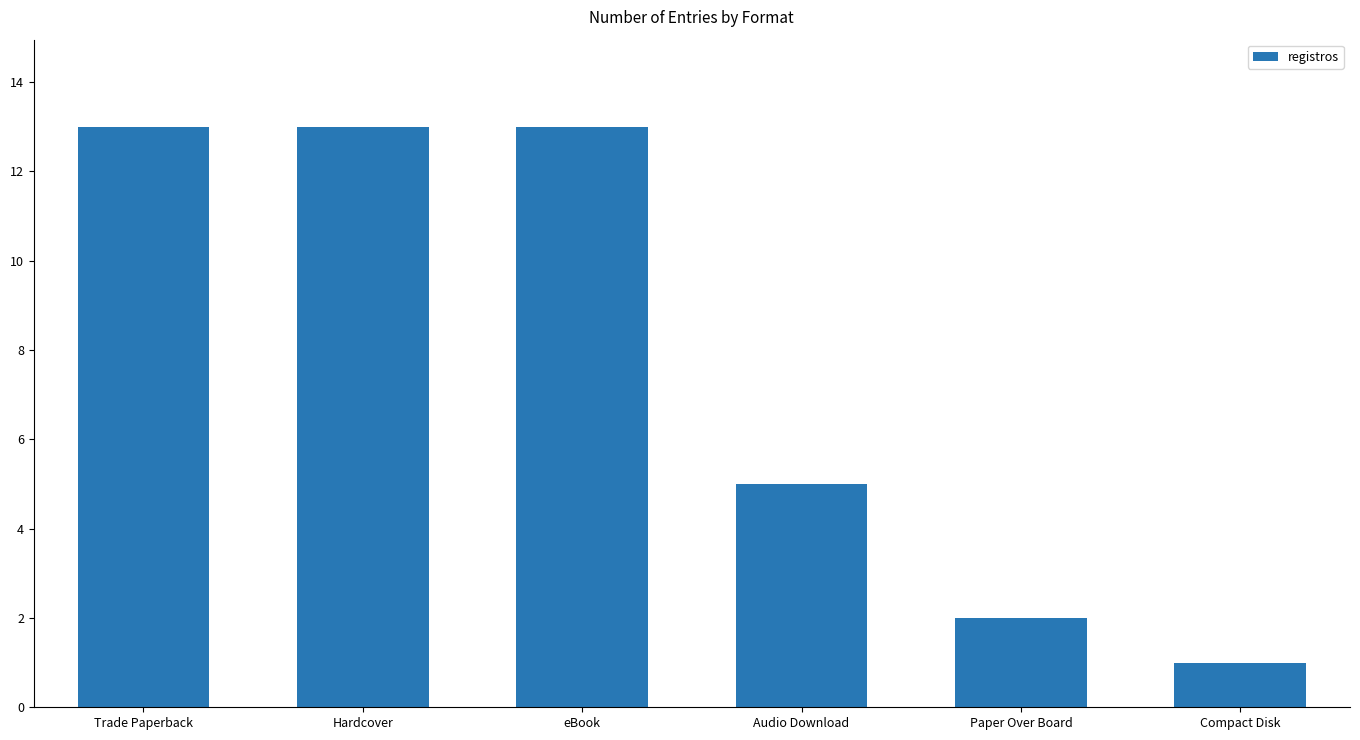

Which category has the lowest value across all series?

Compact Disk